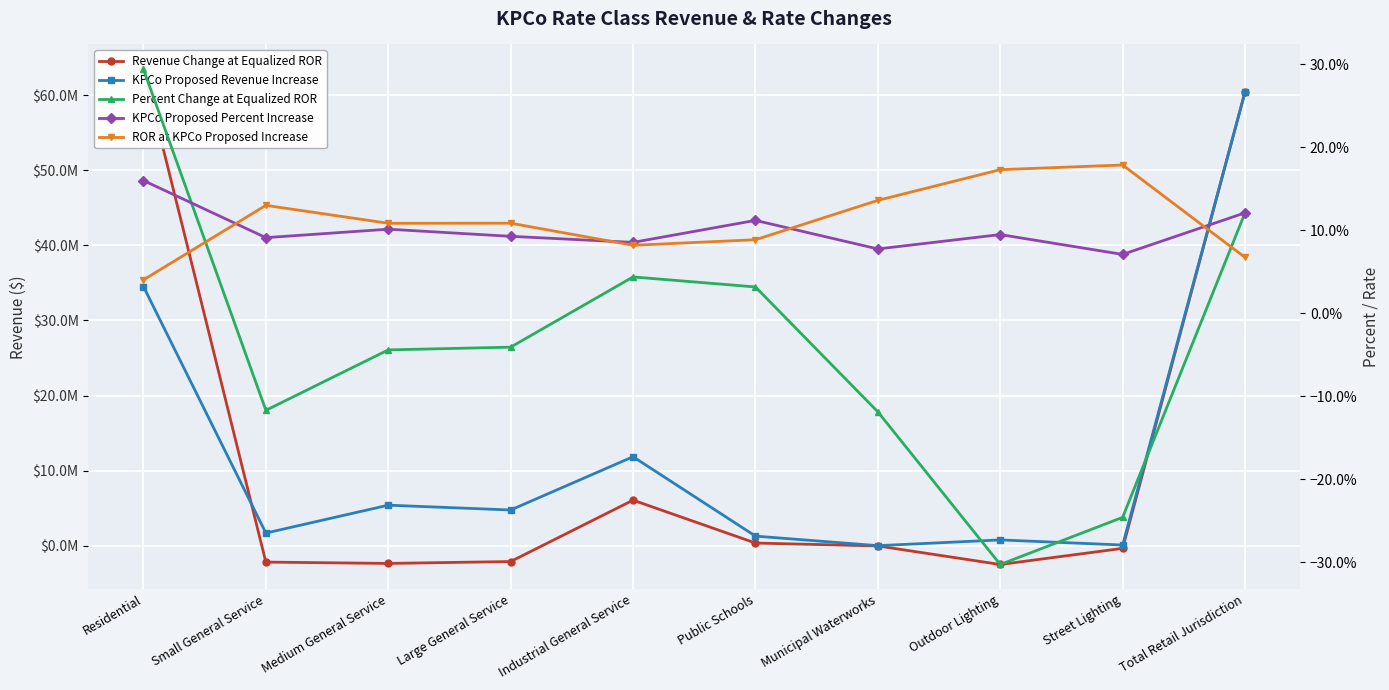

Where is the first local minimum for KPCo Proposed Percent Increase?

Small General Service